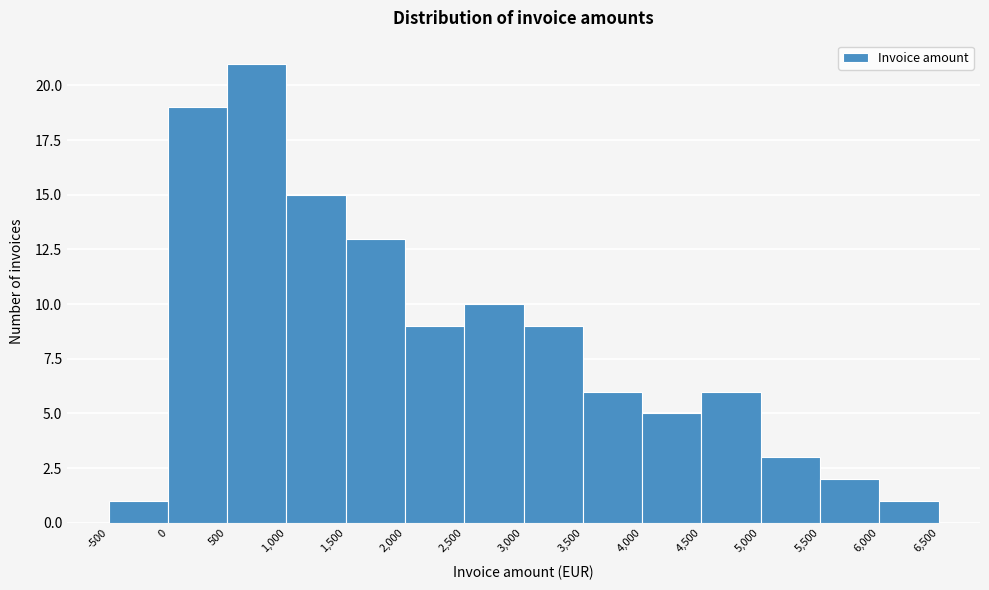

Over which range of the x-axis is the bar tallest?

500 to 1,000